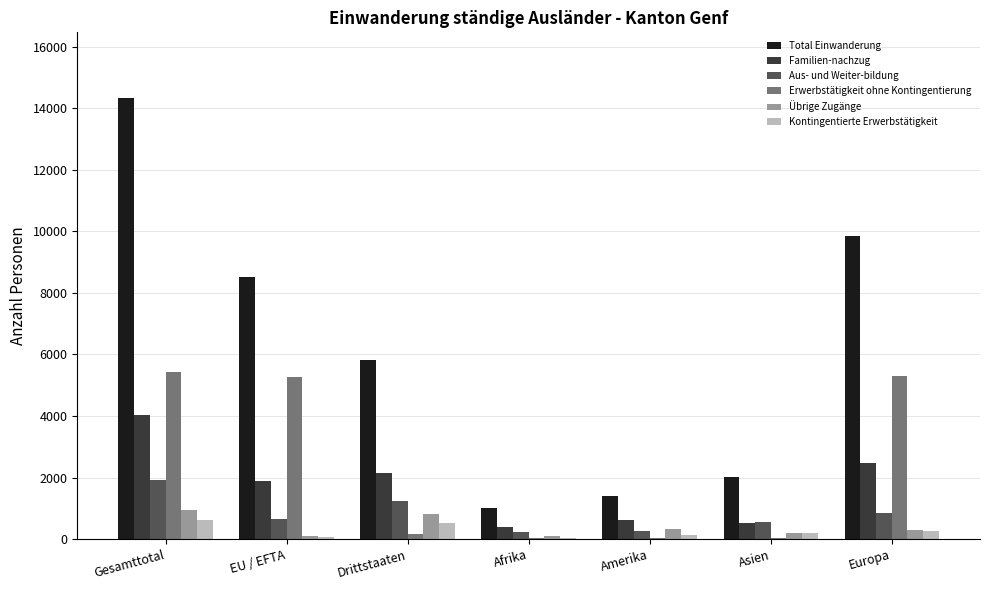

The Total Einwanderung series shows 1012 at Afrika. True or false?

True